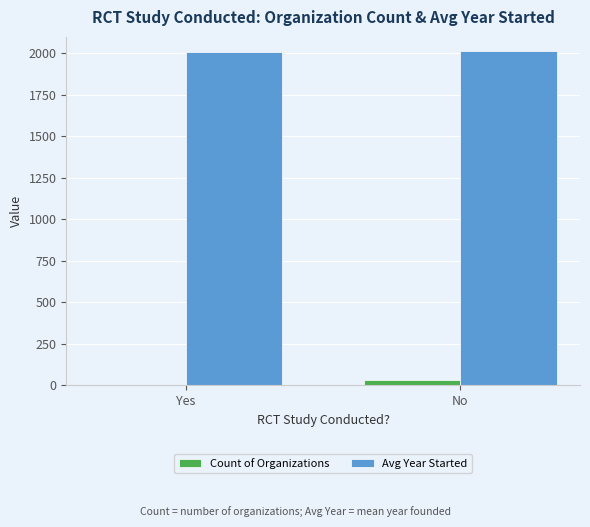

Is the value of Avg Year Started at No greater than the value of Count of Organizations at No?

Yes